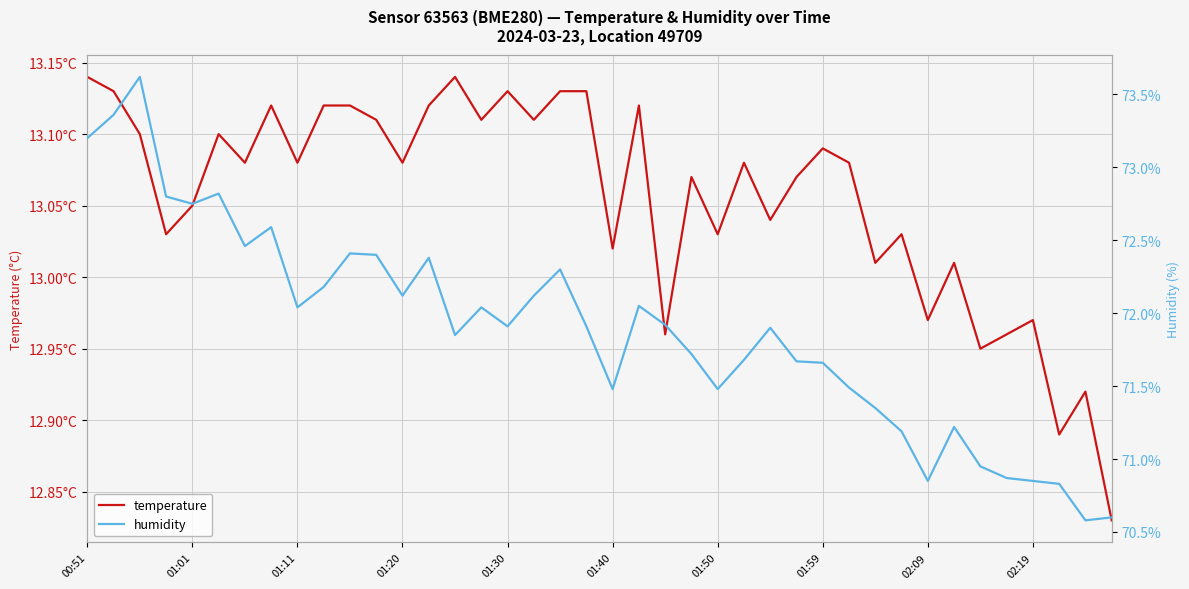

True or false: temperature has a value of 13.1 at 25.

True